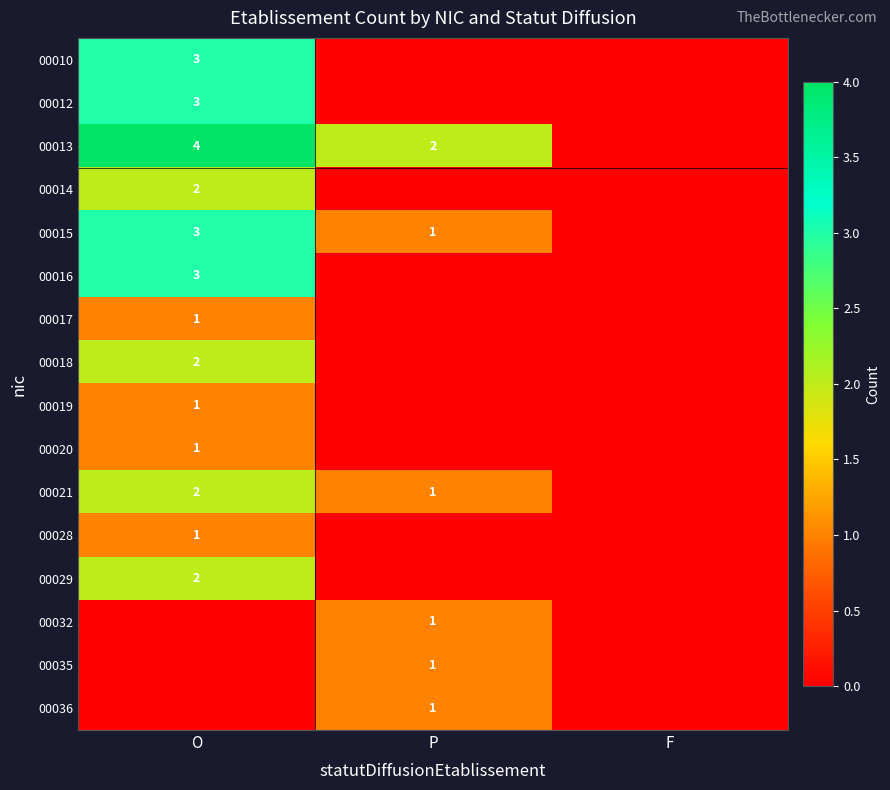

Which has a higher value, O or P?

O